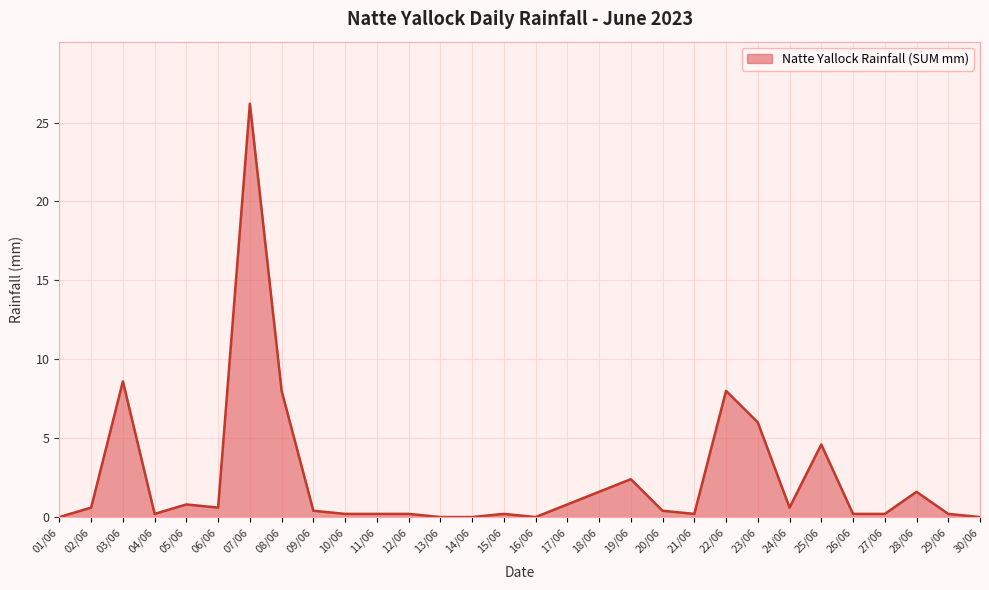

At which category does the data reach its first local valley?

04/06